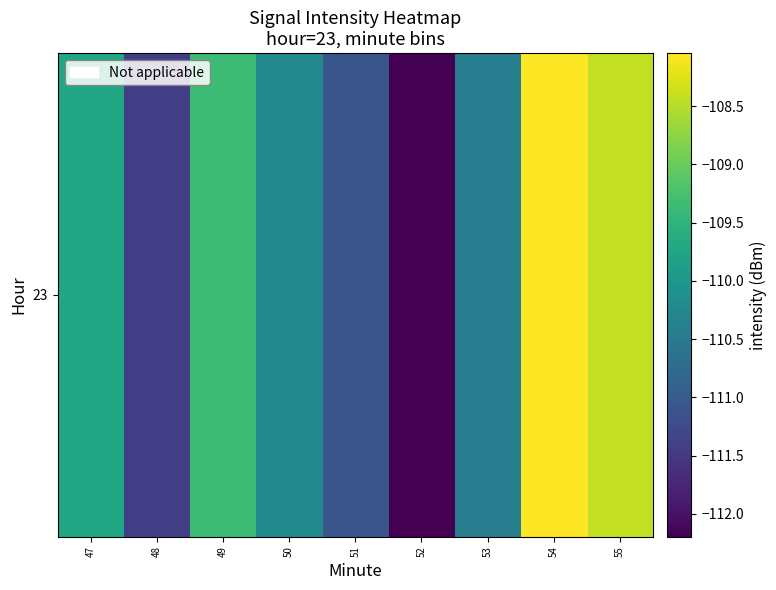

What is the average value?

-110.1